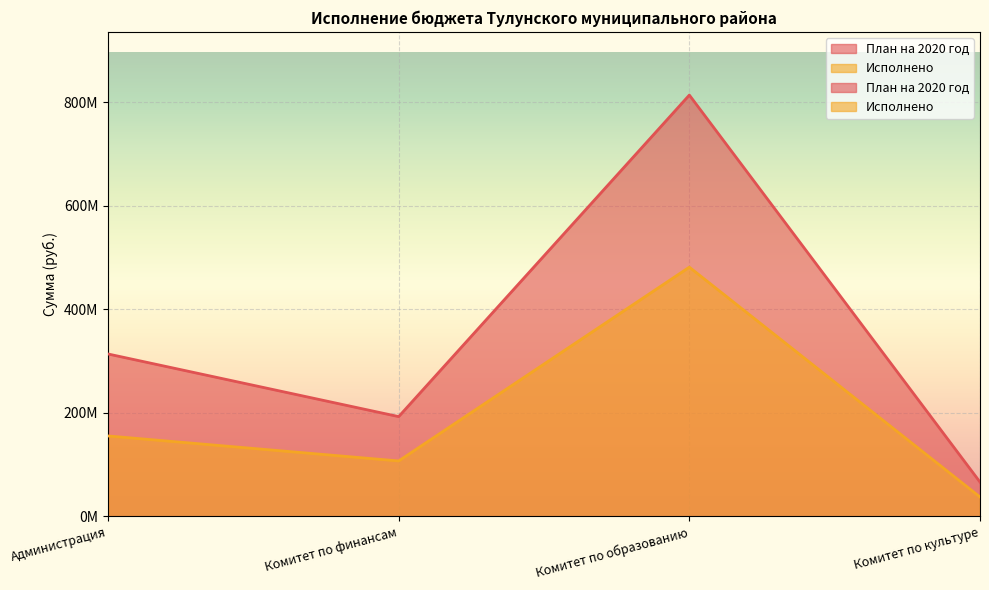

Which series has the largest total across all categories?

План на 2020 год